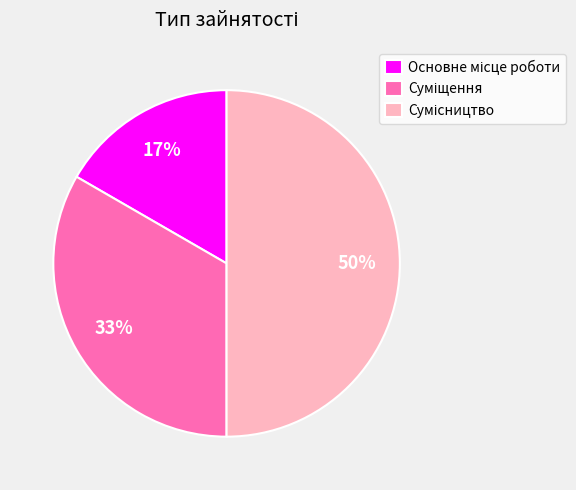

Count the number of slices in the pie.

3